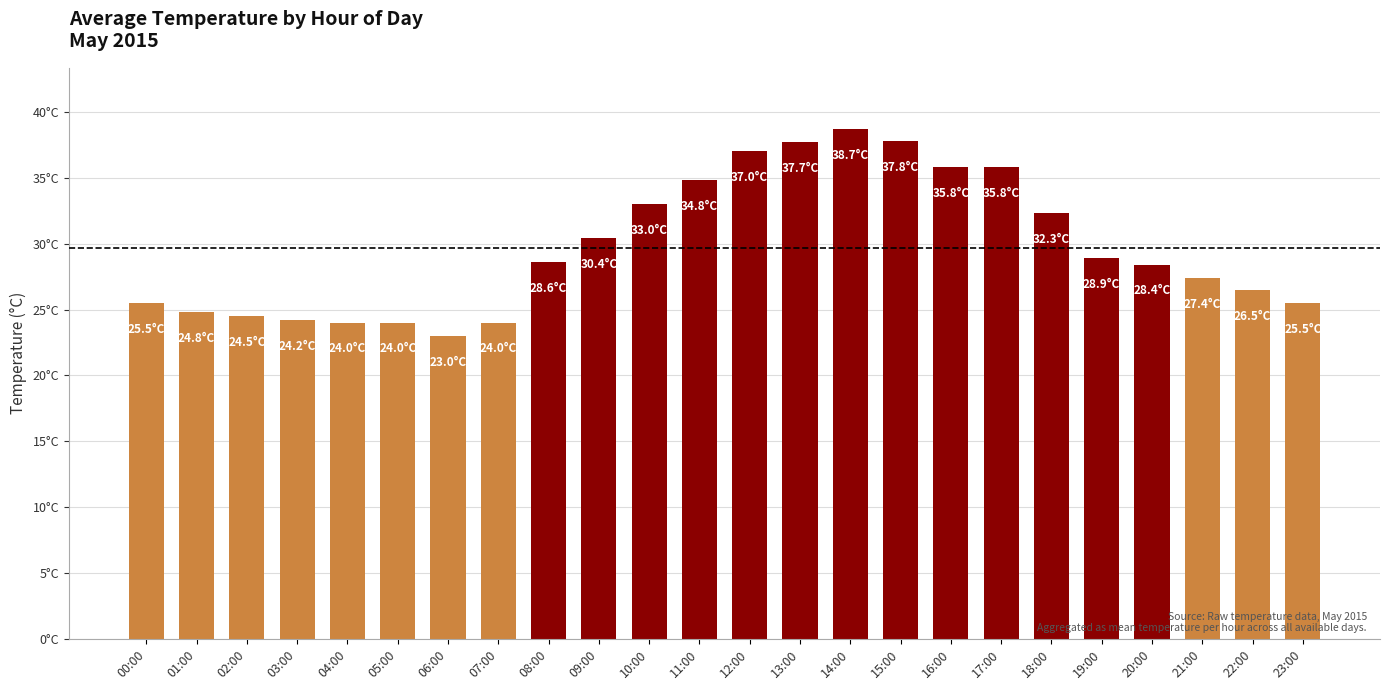

Are the bars horizontal?

No